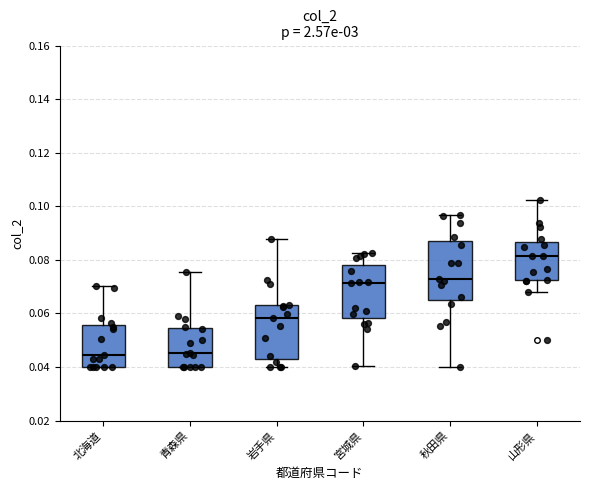

Reading left to right, read every box against the y-axis: the position of its median line, the range the box covers, and the ends of its whiskers. The values are not printed on the chart, so give them approximately, as read against the axis.

北海道: median 0.044, box 0.040 to 0.056, whiskers 0.040 to 0.070
青森県: median 0.046, box 0.040 to 0.054, whiskers 0.040 to 0.076
岩手県: median 0.058, box 0.042 to 0.064, whiskers 0.040 to 0.088
宮城県: median 0.072, box 0.058 to 0.078, whiskers 0.040 to 0.082
秋田県: median 0.072, box 0.064 to 0.086, whiskers 0.040 to 0.096
山形県: median 0.082, box 0.072 to 0.086, whiskers 0.068 to 0.102